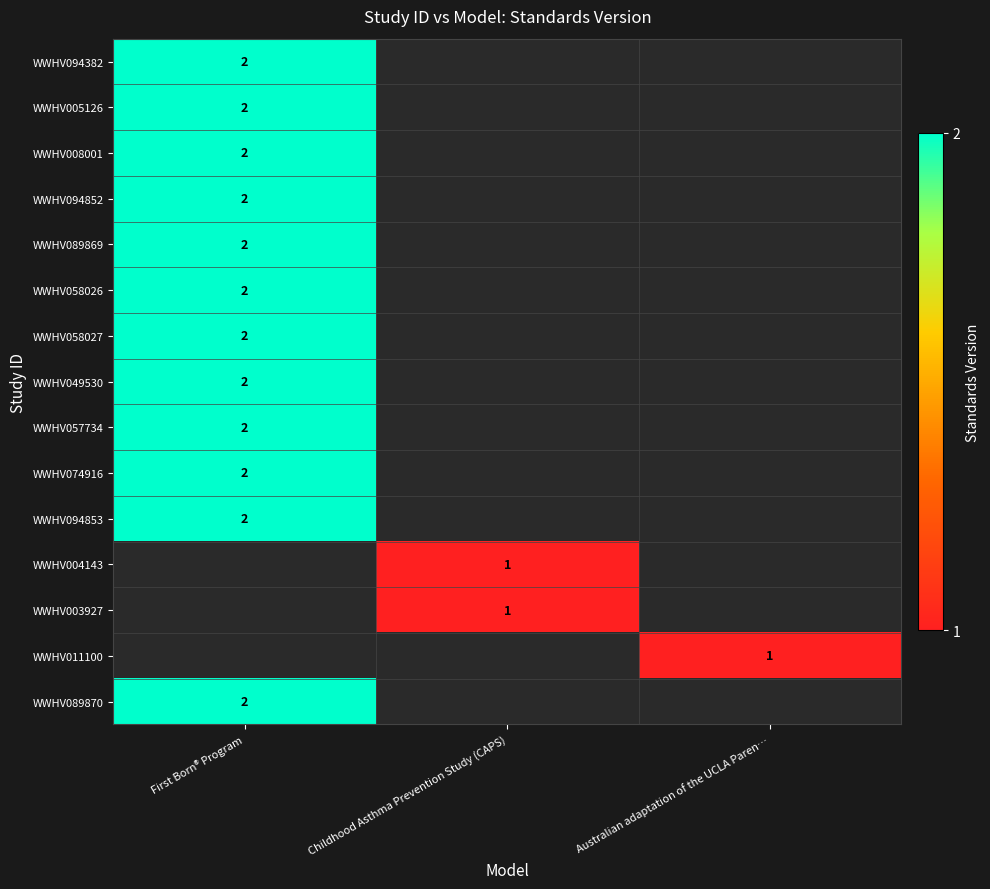

The WWHV057734 series shows 3 at First Born® Program. True or false?

False